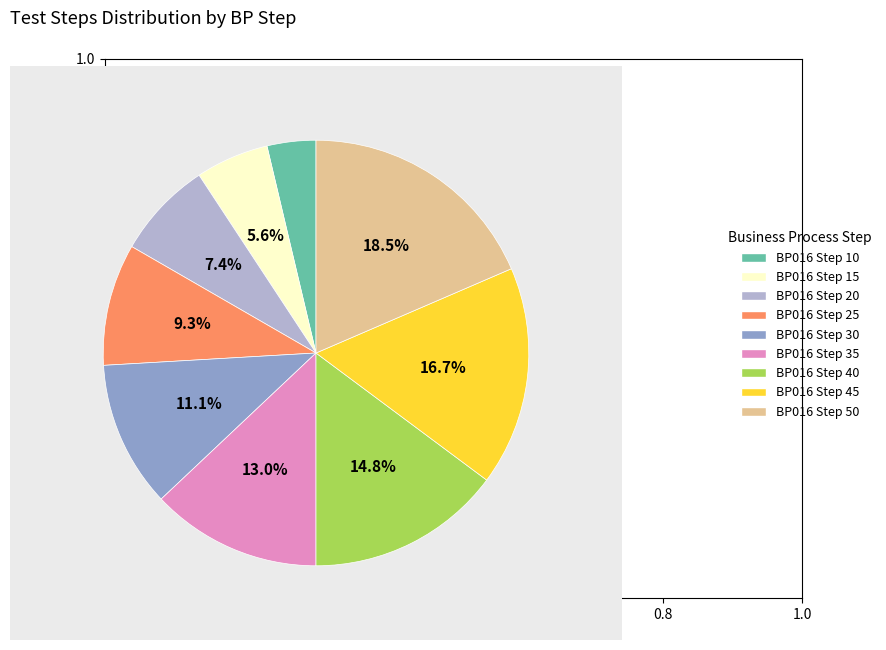

To the nearest percent, what percentage of the pie is BP016 Step 25?

9%